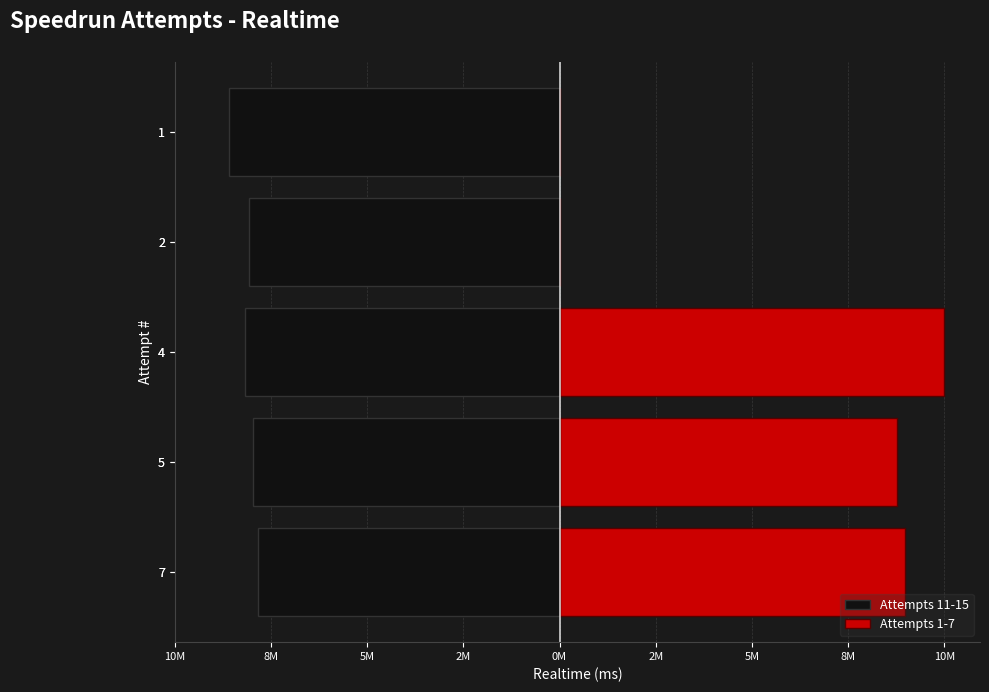

At 2, list the series in order from smallest to largest.

Attempts 11-15, Attempts 1-7